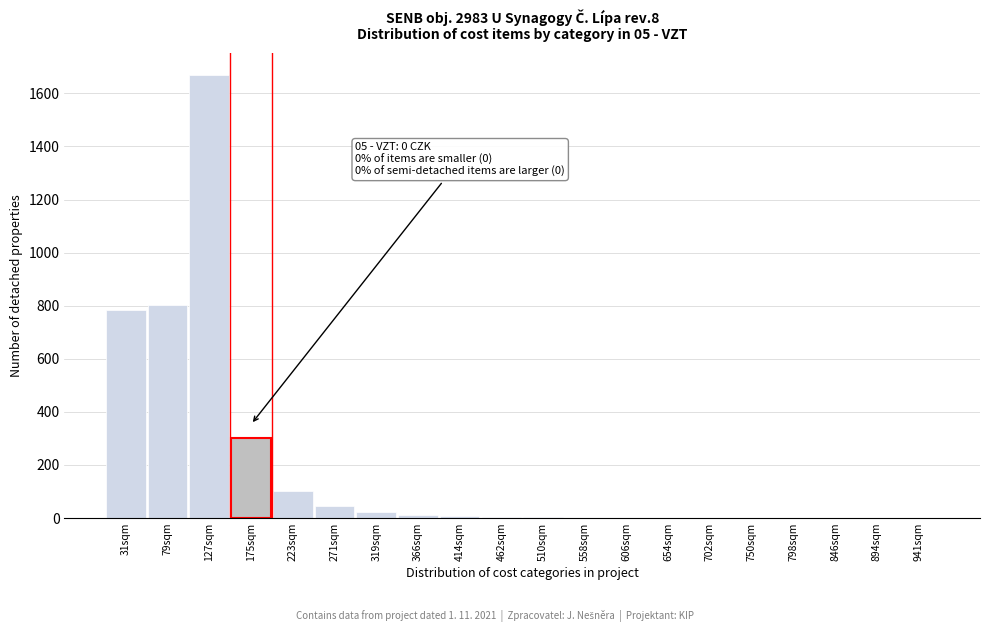

True or false: the data shows 3 at 510sqm.

True